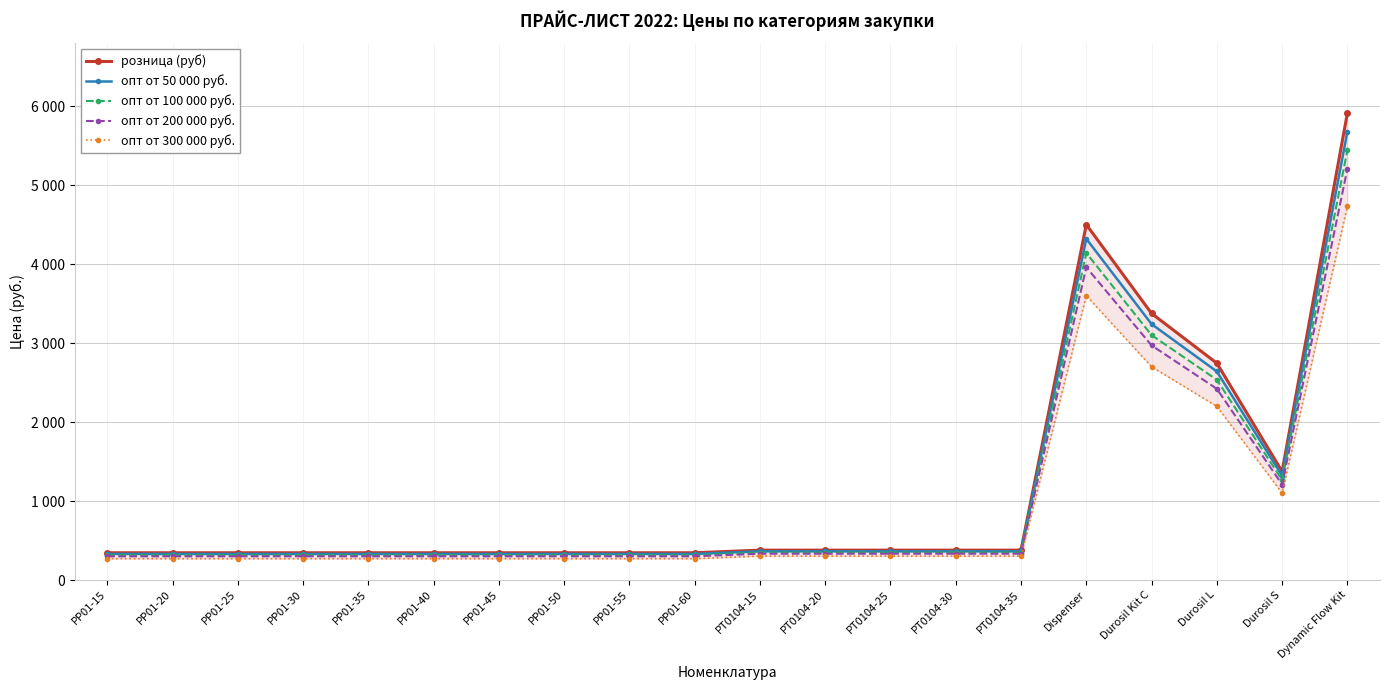

Which has a higher value, PP01-40 or PP01-15?

PP01-40